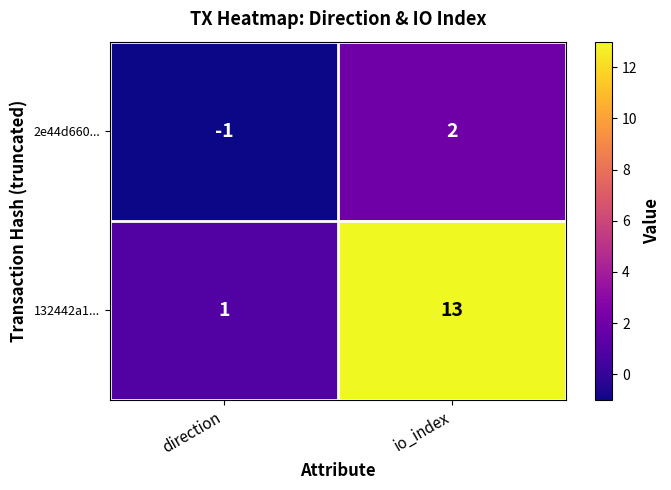

Which label corresponds to the largest value in the chart?

io_index